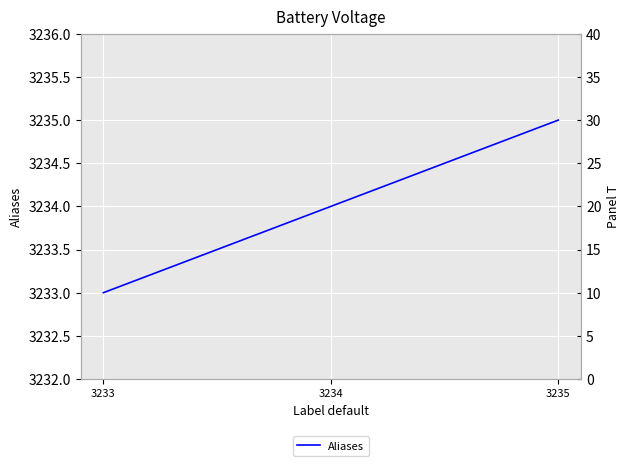

What is the difference between the values at 3233 and 3234?

1